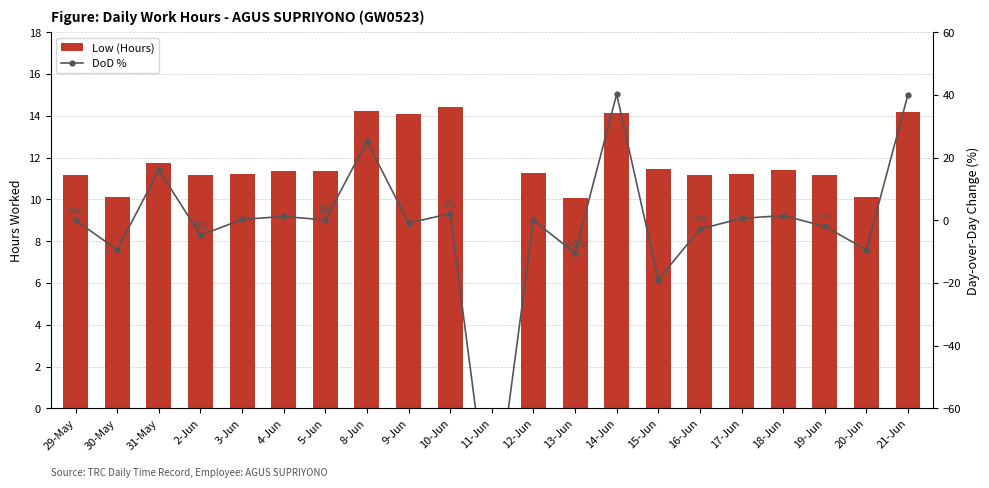

What are all the series names shown in the legend?

Low (Hours), DoD %